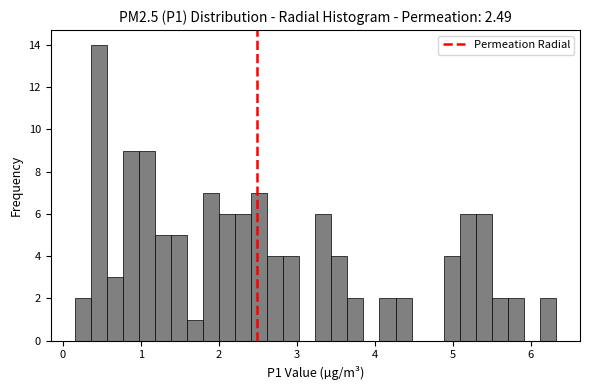

Around what value on the x-axis is the tallest bar? Give the approximate position of its centre, as read against the axis.

0.5